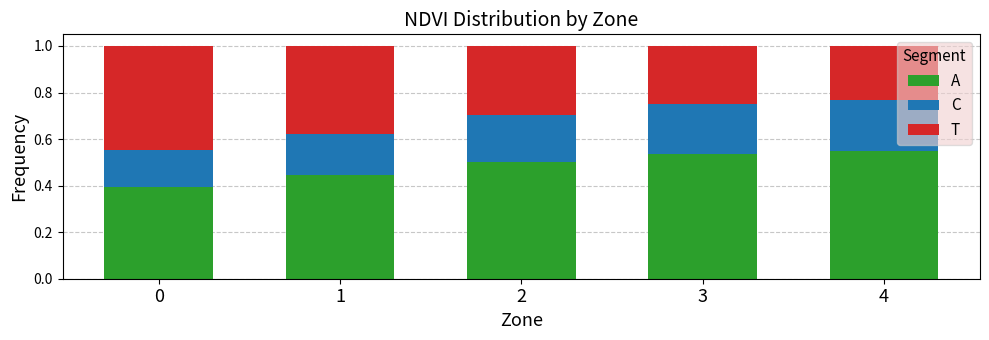

What is the total value across all series at 1?

1.0